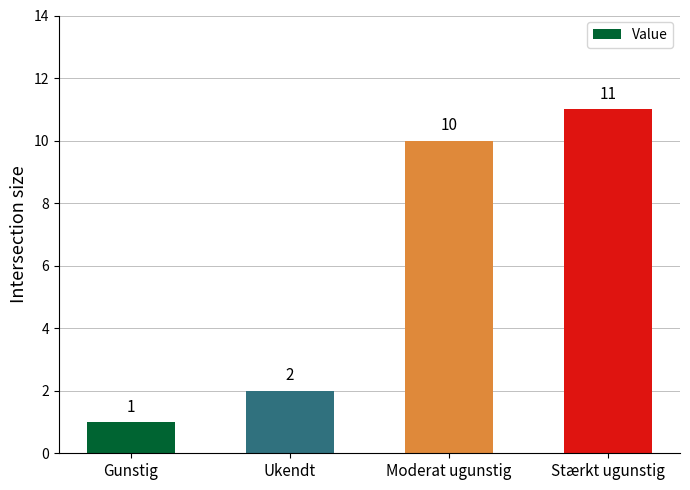

What is the difference between the maximum and second lowest values?

9